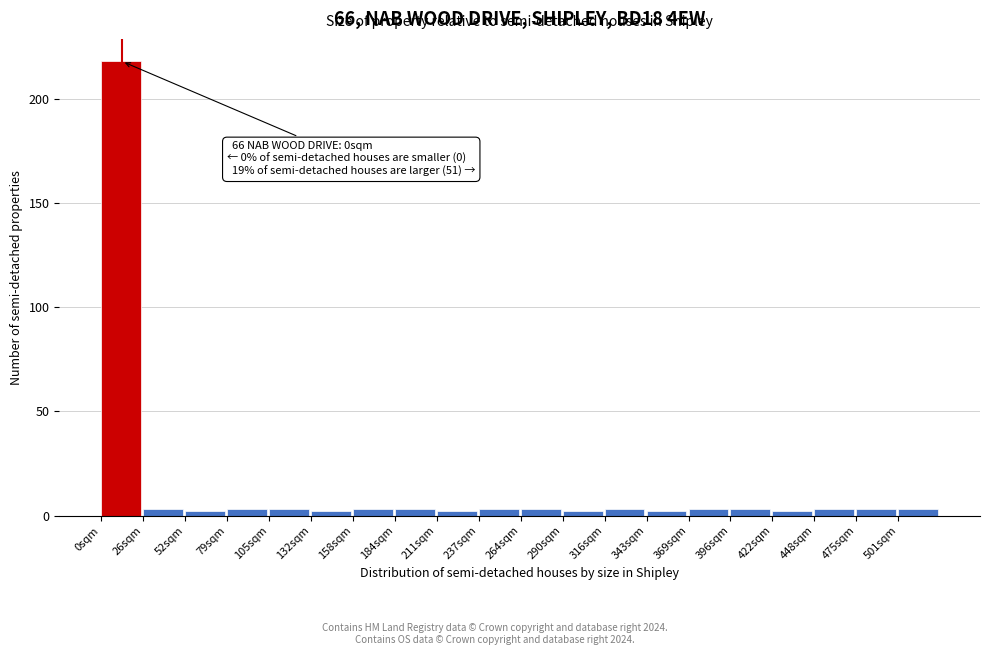

Over which range of the x-axis is the bar tallest?

0 to 25